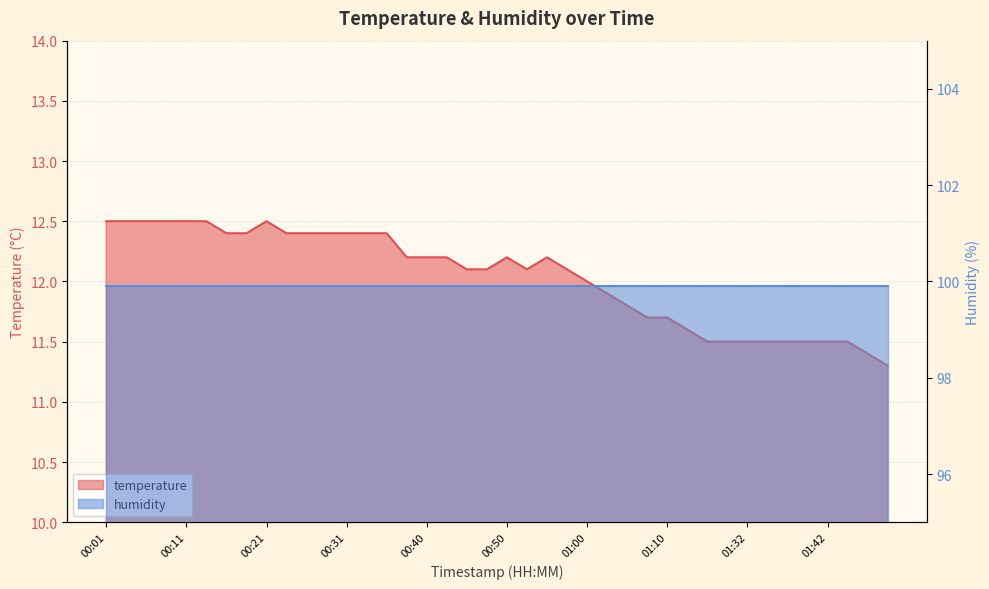

How many values are below 12?

15